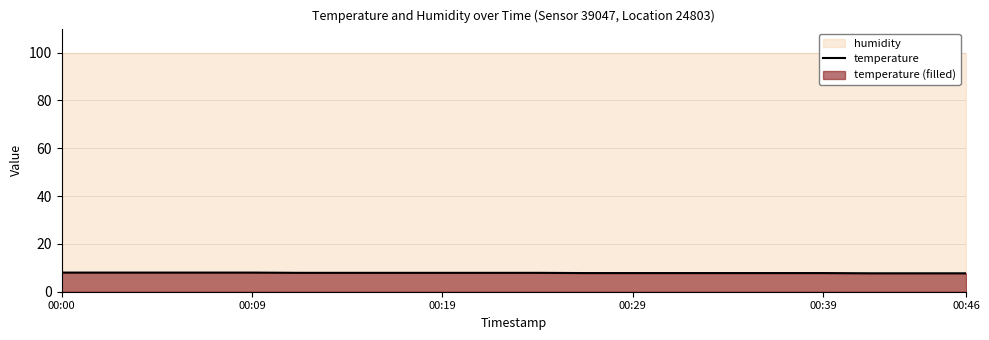

How many values are between 7 and 8?

20